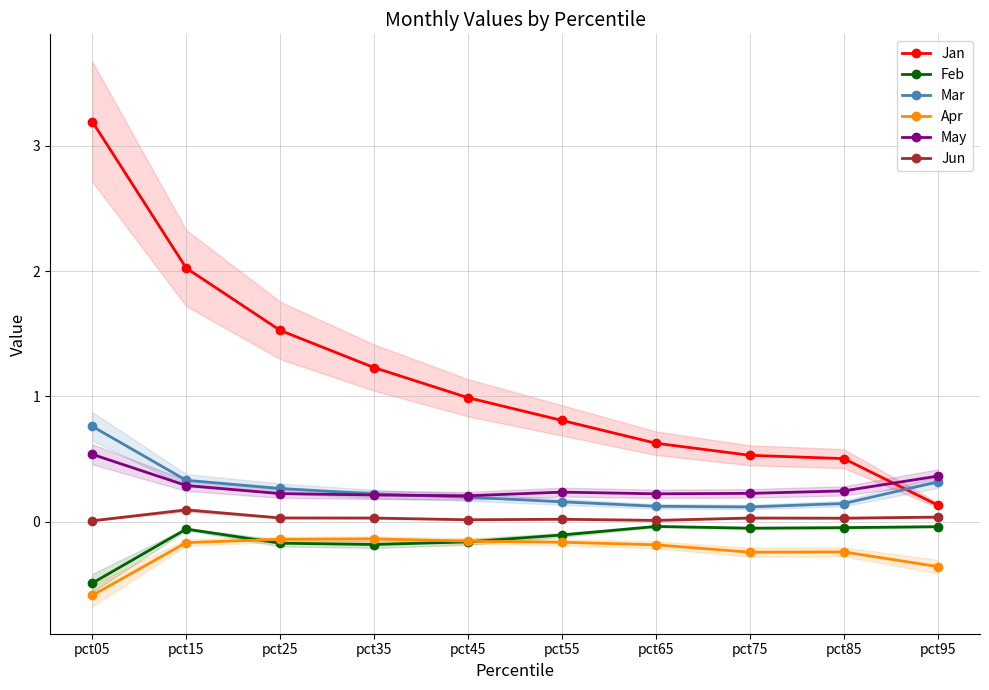

Is it true that Feb equals -0.7 at pct05?

False